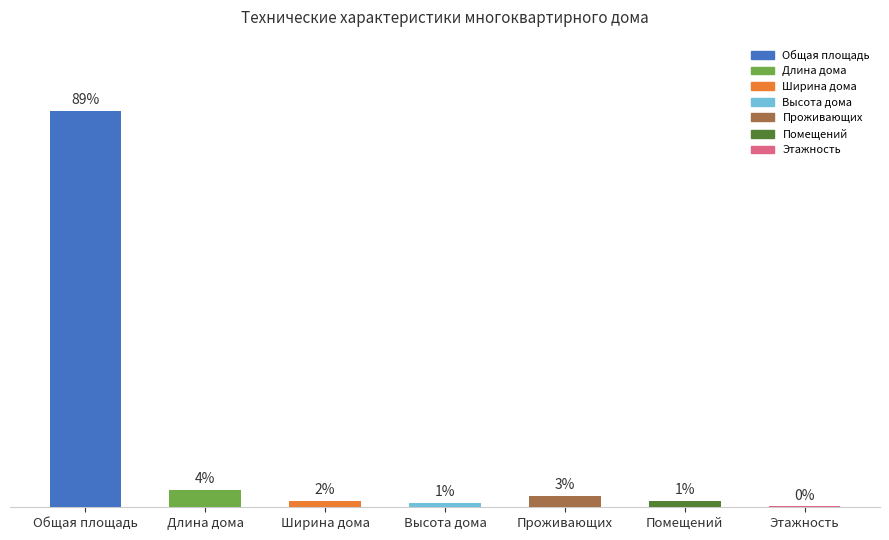

What position from the left is Общая площадь?

1